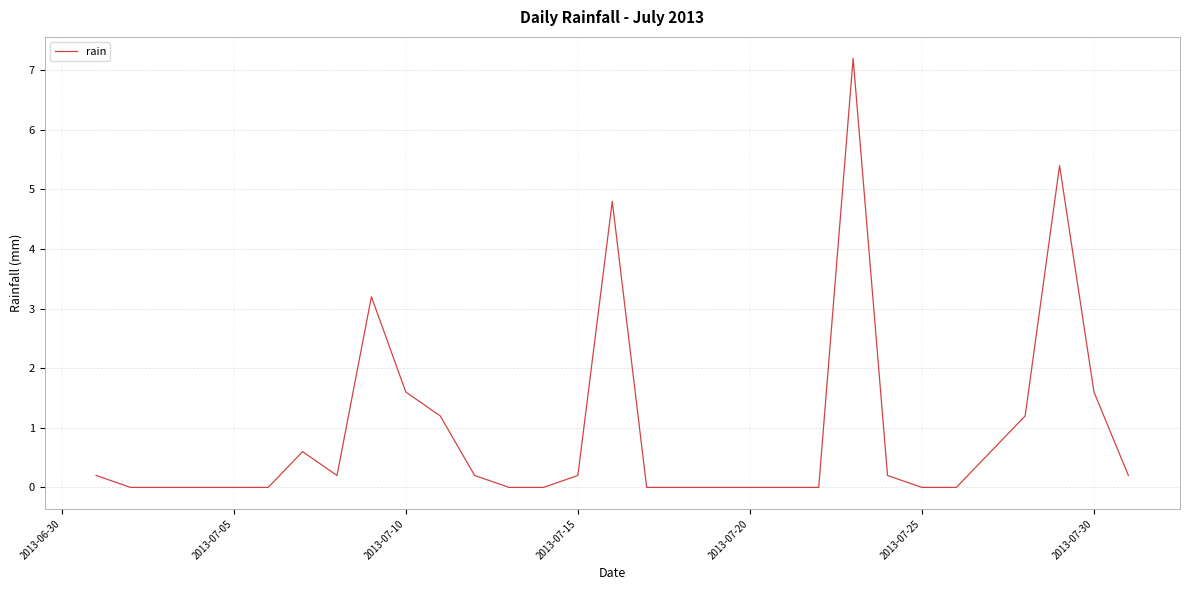

What is the difference between the maximum and minimum values?

7.2